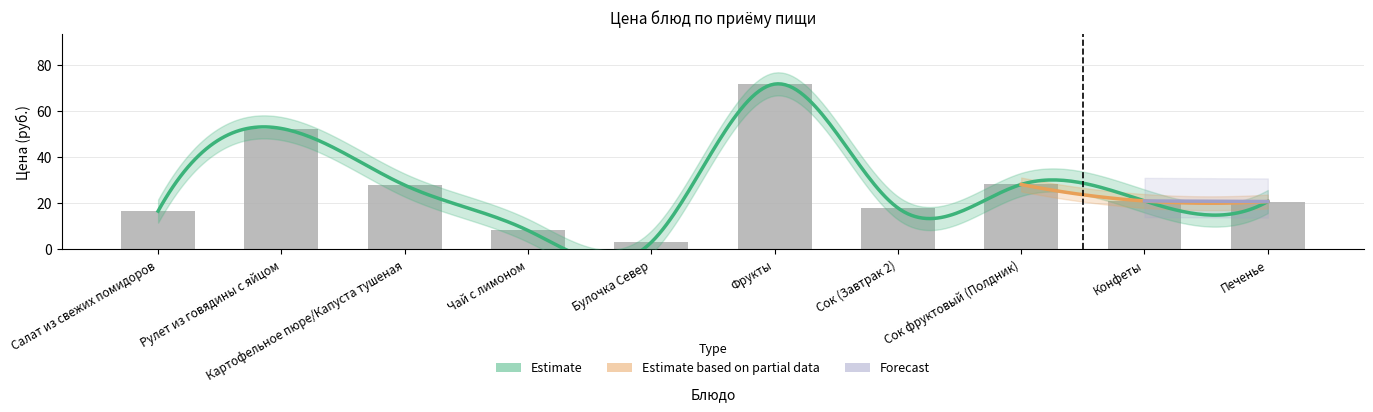

Which category has the lowest value across all series?

Булочка Север